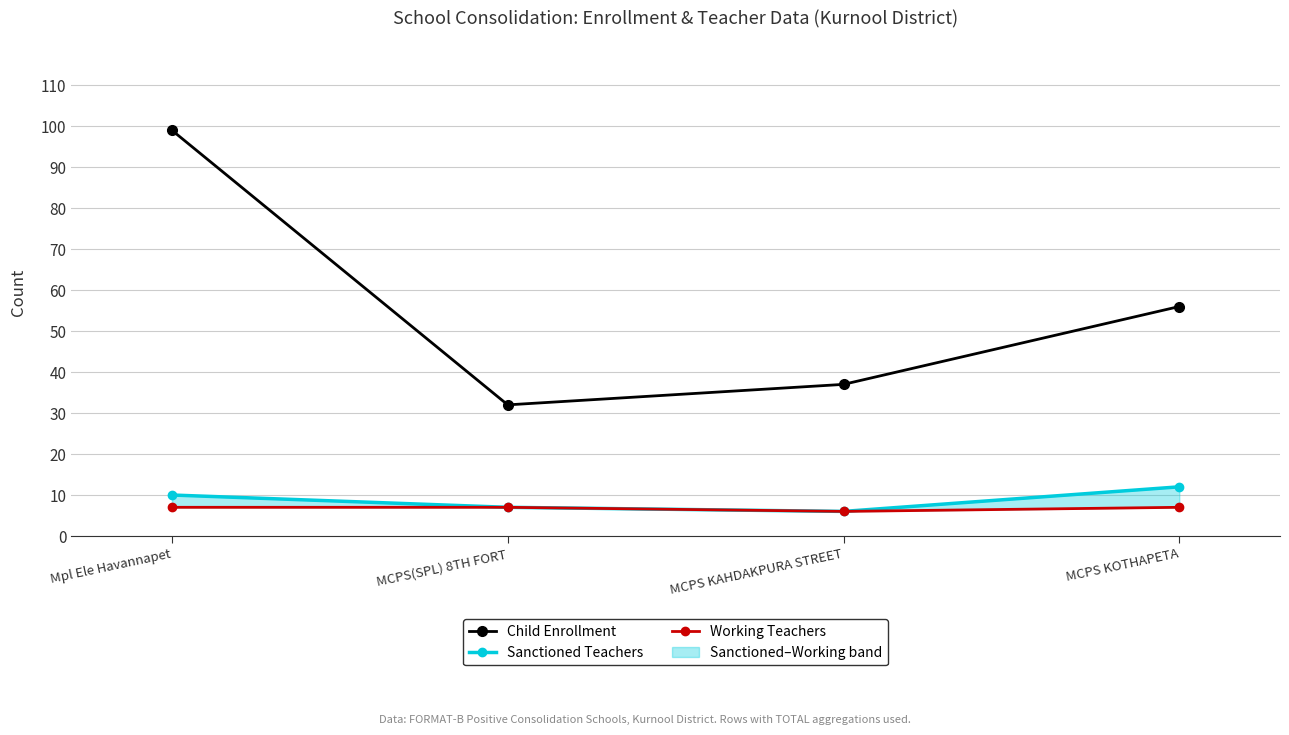

How many data points in Sanctioned Teachers are less than 10?

2